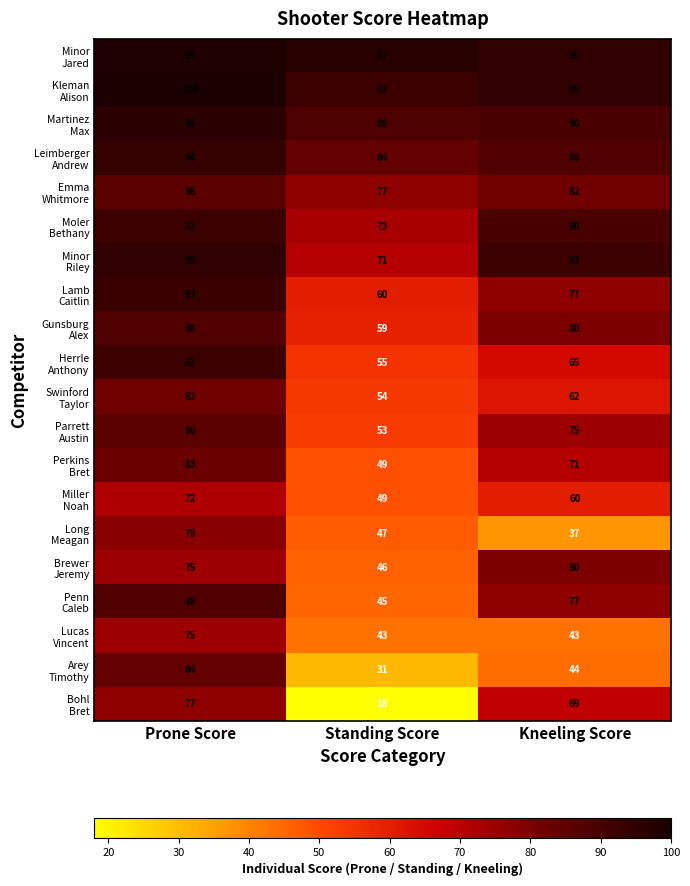

What is the difference between the highest and lowest values at Standing Score?

79